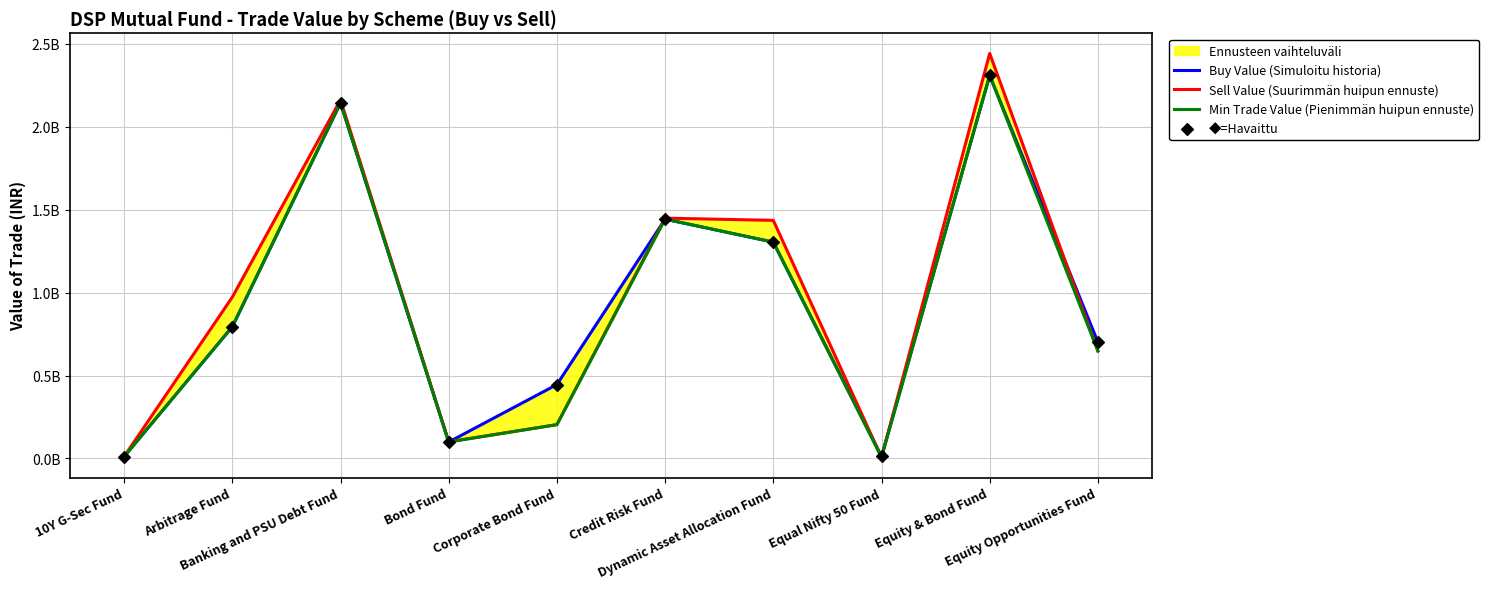

At how many categories does at least one series exceed 2132806559?

2